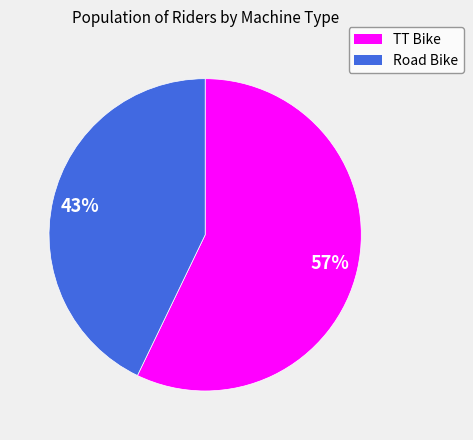

True or false: TT Bike accounts for 57% of the total.

True